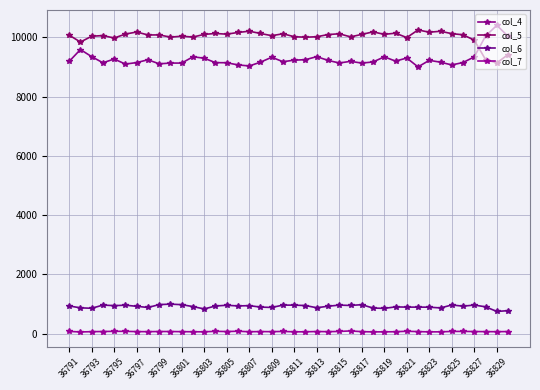

True or false: col_6 and col_4 cross at least once.

False